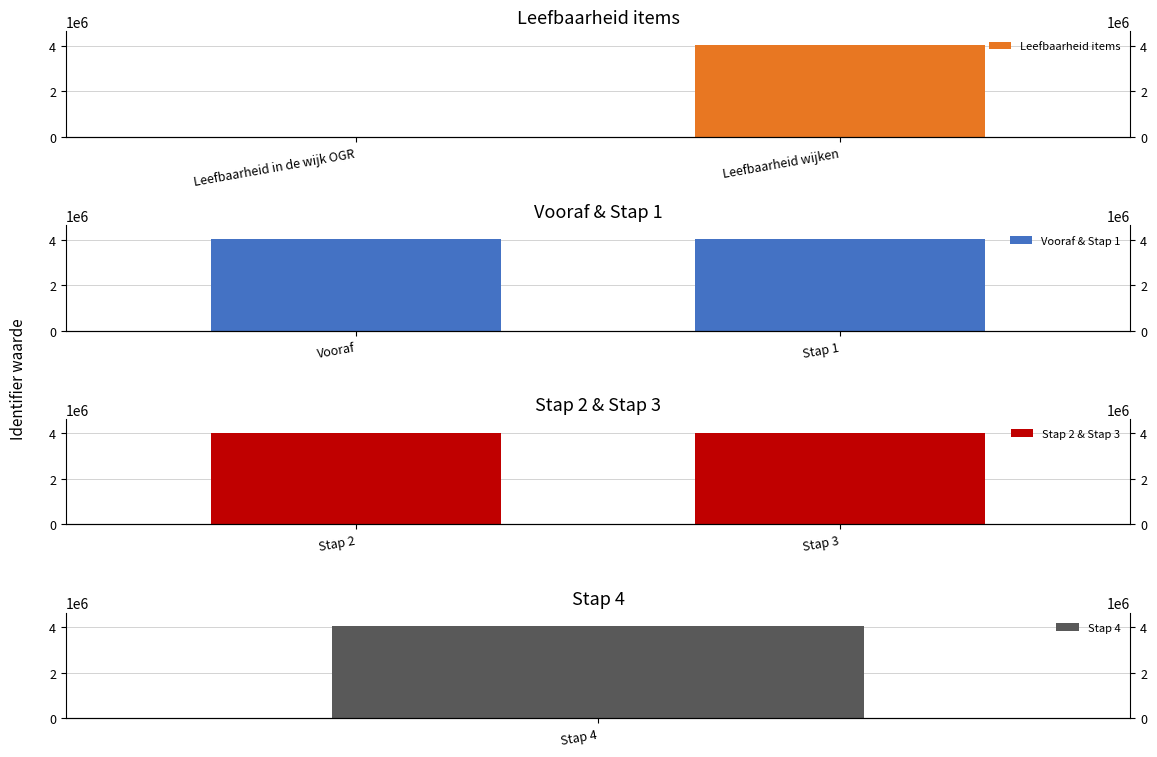

What is the sum of the Leefbaarheid items values at Leefbaarheid wijken and Leefbaarheid in de wijk OGR?

4036178